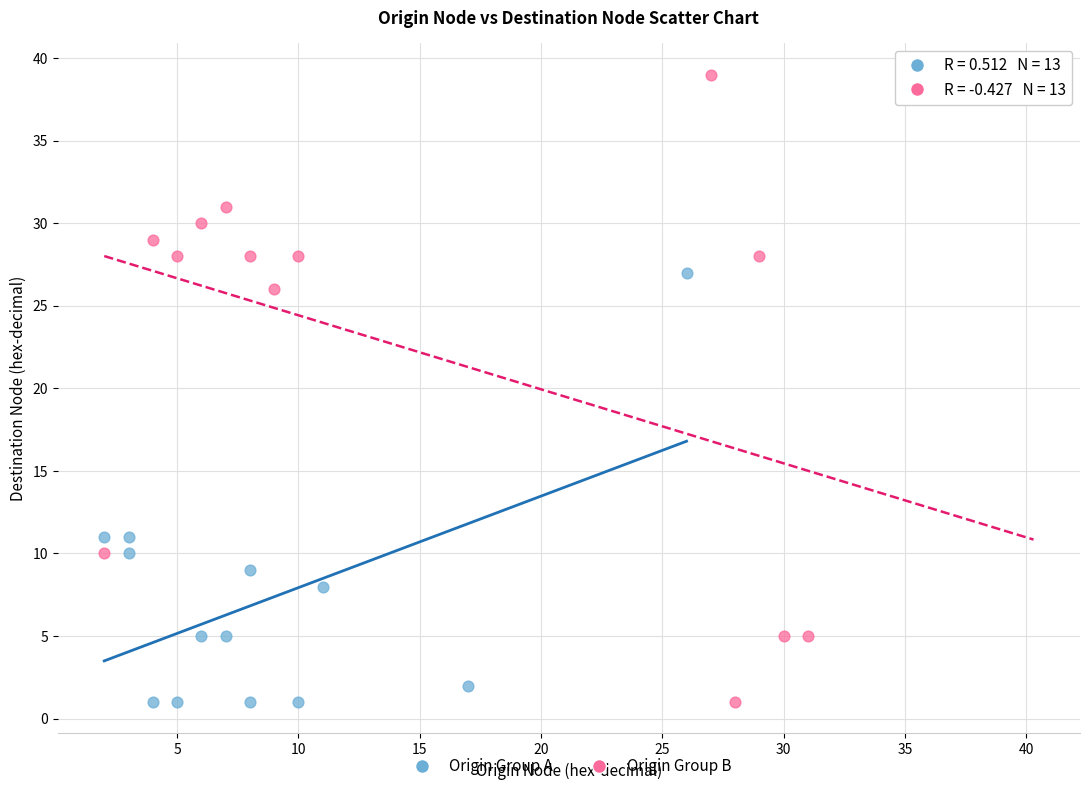

Which series contains the highest Y value?

Origin Group B